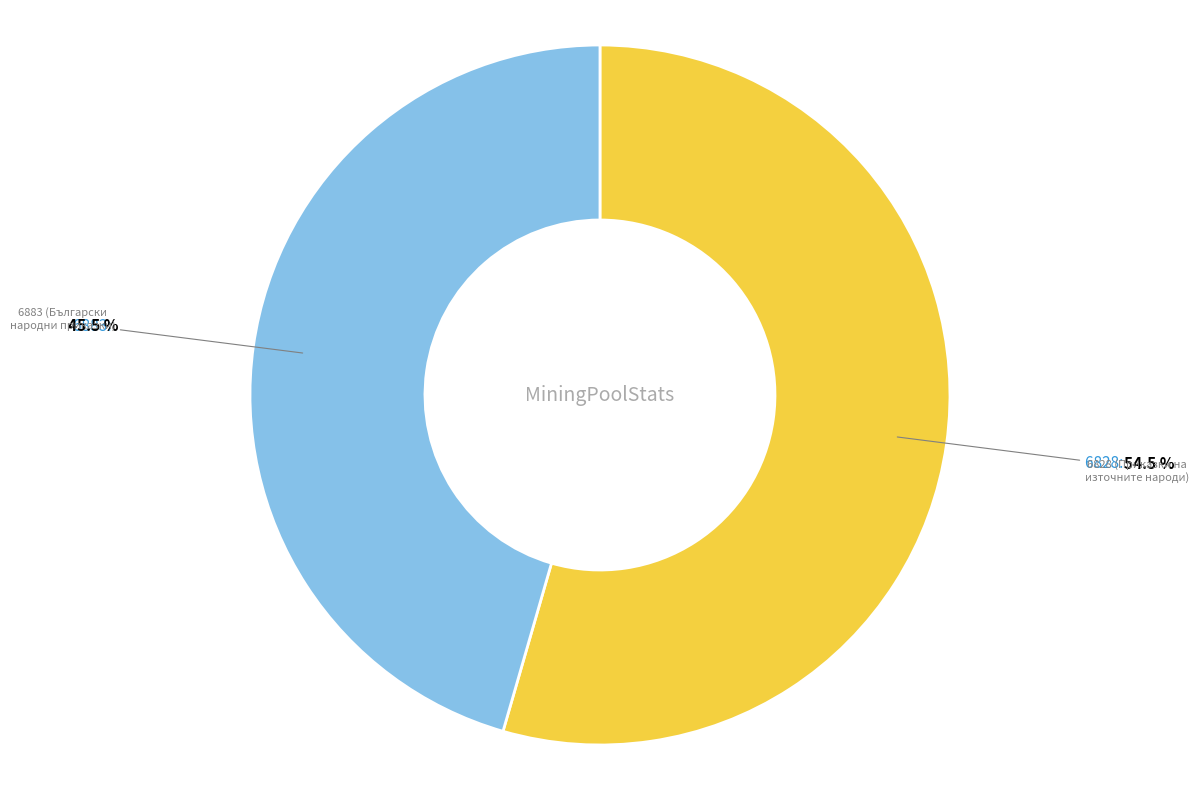

Does any single category account for the majority?

Yes